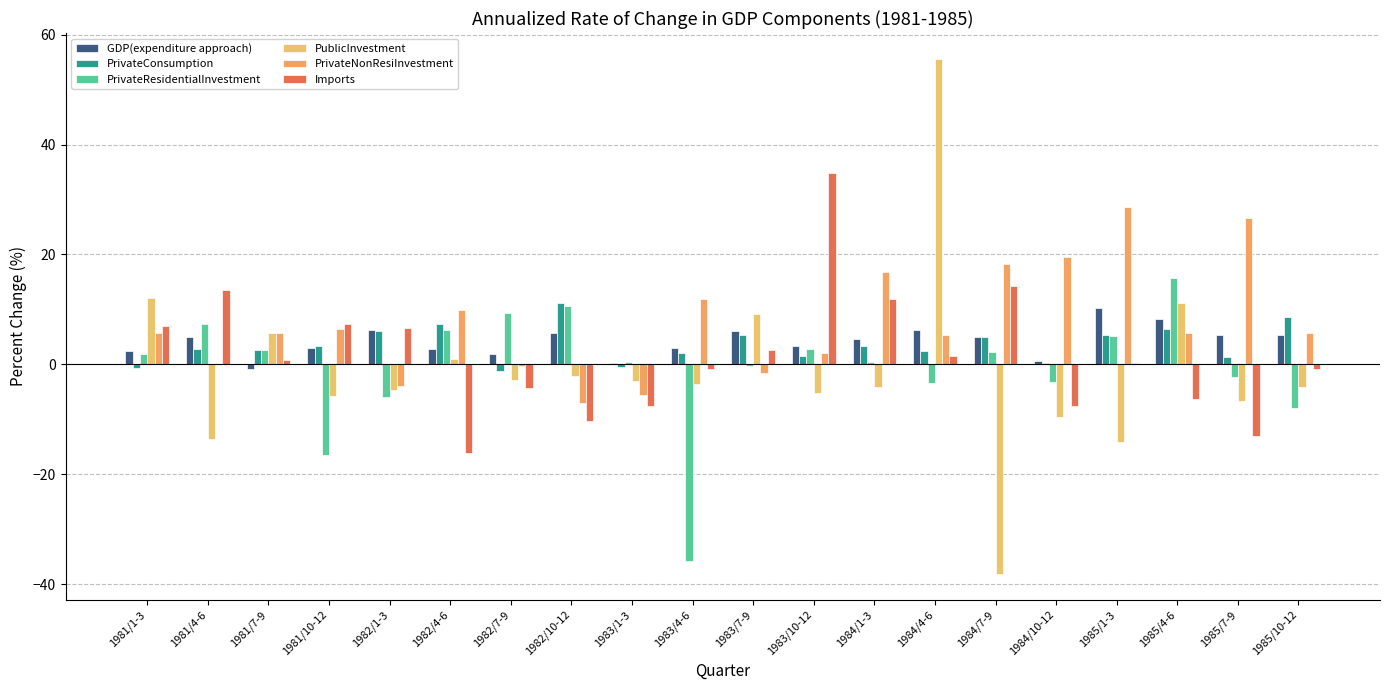

Are the bars horizontal?

No